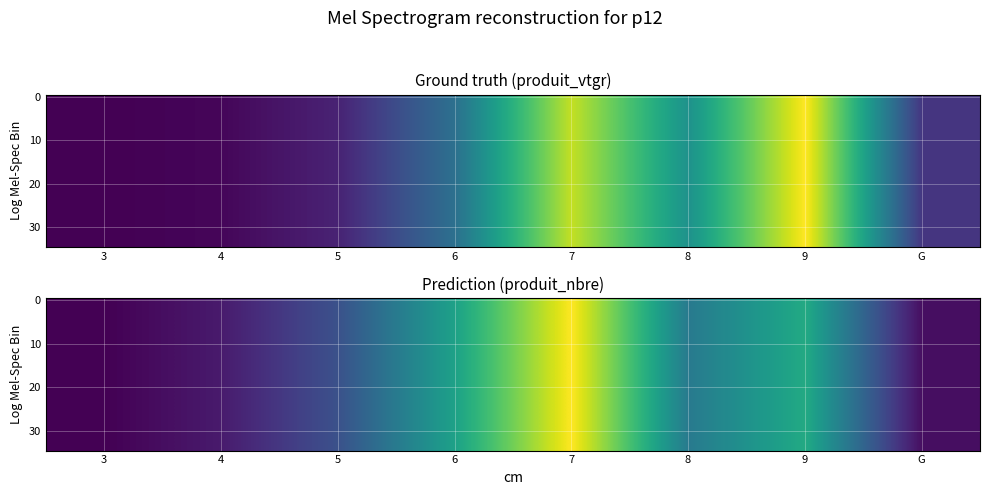

At which category is the sum across all series the highest?

7